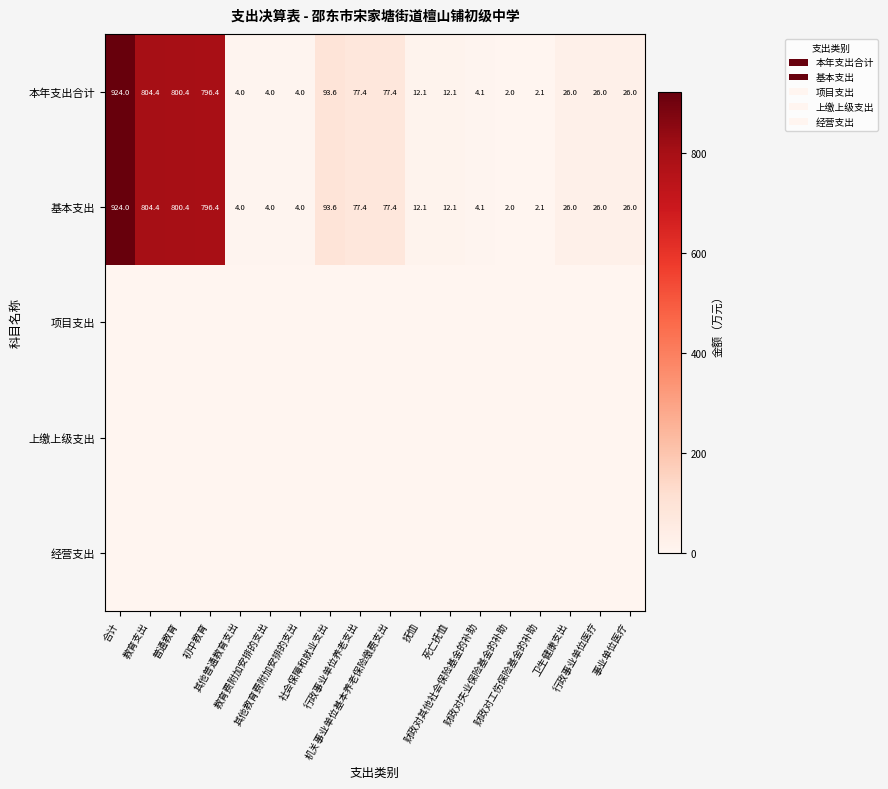

Is it true that 基本支出 equals 12.1 at 抚恤?

True